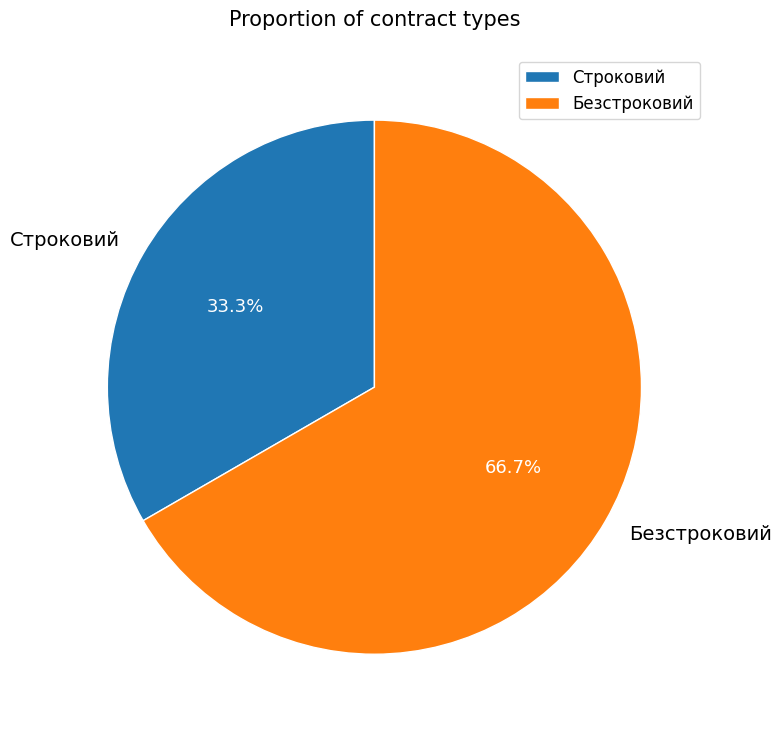

Does Безстроковий account for over 50% of the chart?

Yes